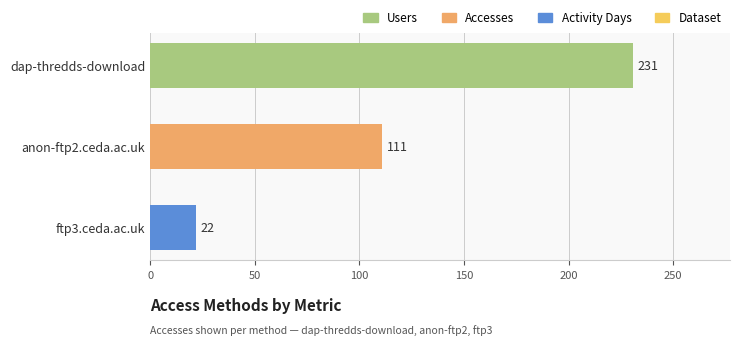

Reading top to bottom, list all the values displayed in this chart.

231	111	22